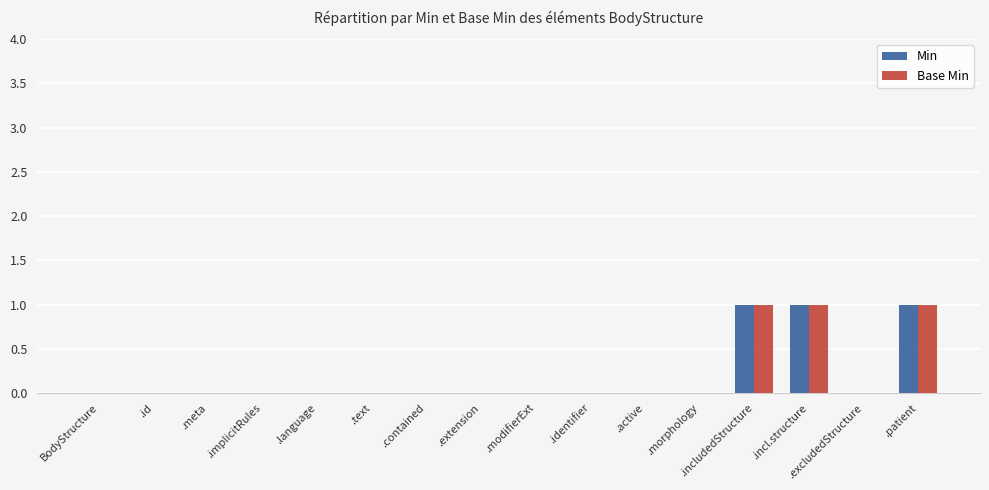

What is the sum of all Base Min values?

3